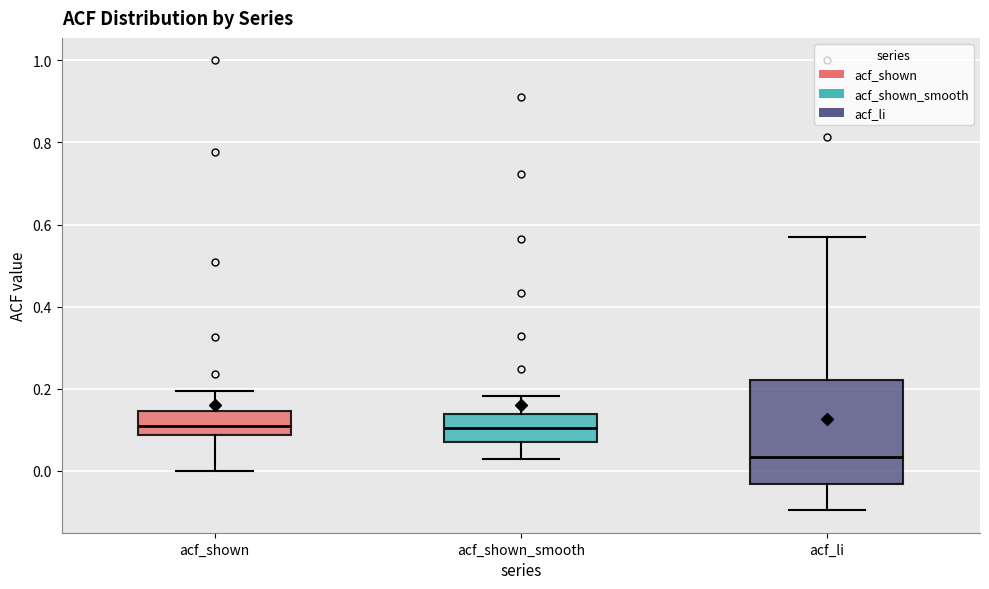

Reading left to right, read every box against the y-axis: the position of its median line, the range the box covers, and the ends of its whiskers. The values are not printed on the chart, so give them approximately, as read against the axis.

acf_shown: median 0.10, box 0.08 to 0.14, whiskers 0.00 to 0.20
acf_shown_smooth: median 0.10, box 0.08 to 0.14, whiskers 0.02 to 0.18
acf_li: median 0.04, box -0.04 to 0.22, whiskers -0.10 to 0.56